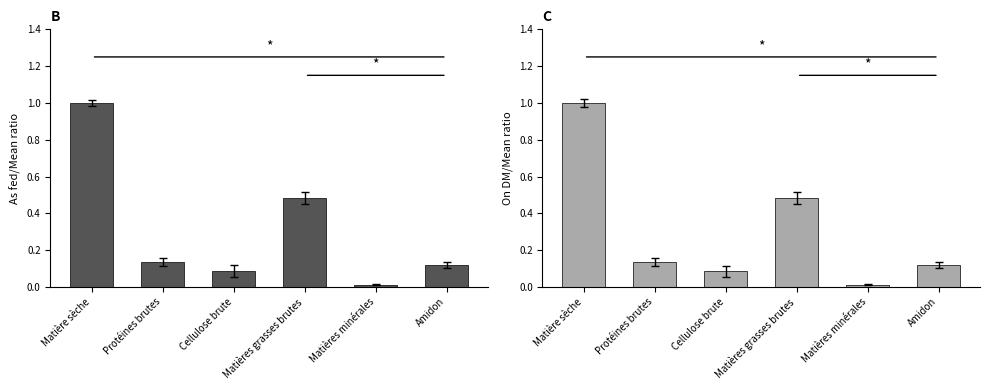

Which has a higher value, Matières minérales or Matière sèche?

Matière sèche